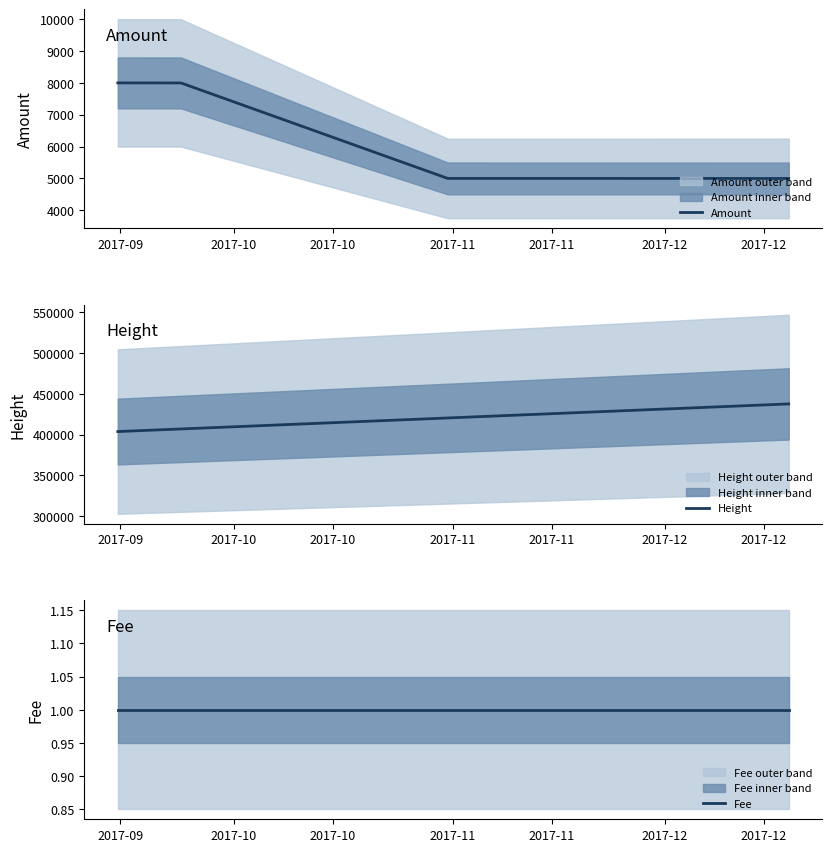

What is the difference between the second highest and minimum values in the Height series?

16671